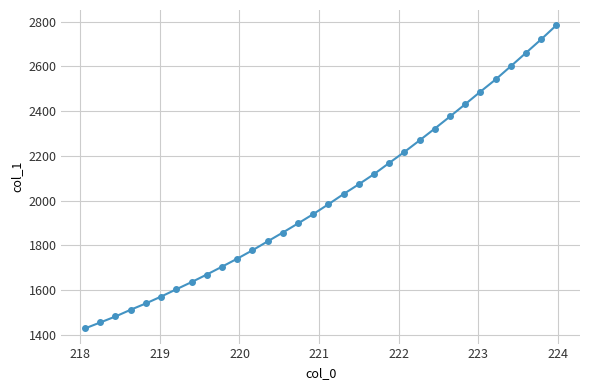

How many lines are shown in the chart?

1